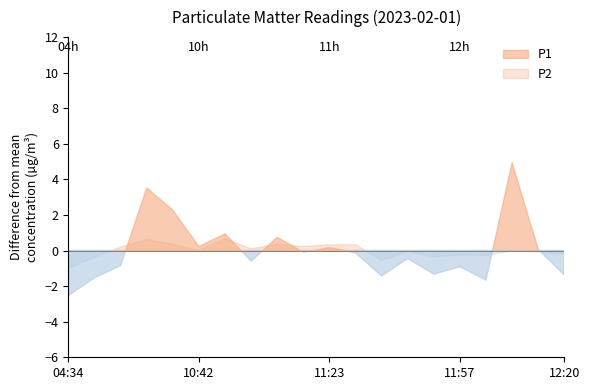

What is the difference between the maximum and minimum values in the P2 series?

1.7